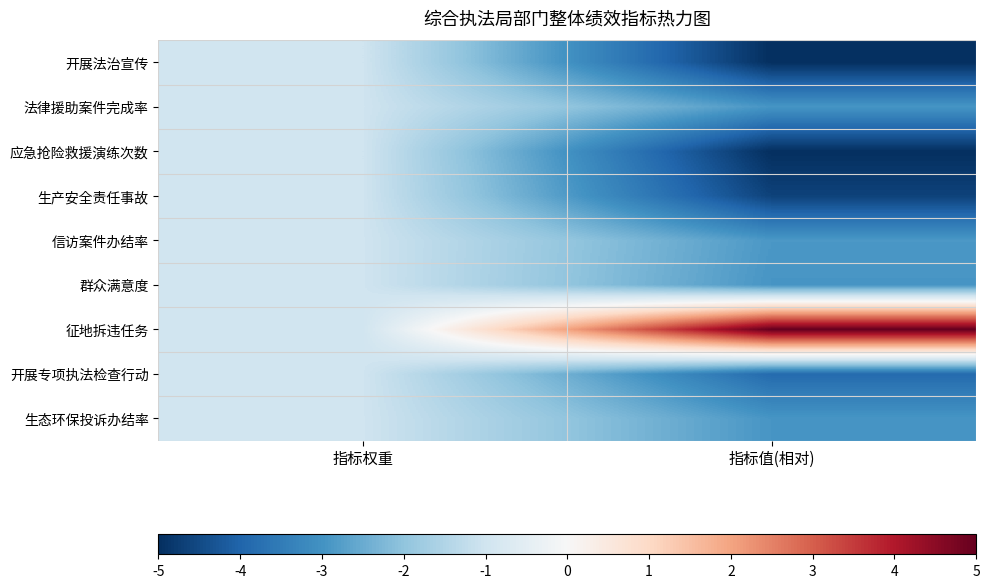

Reading left to right, list all the values displayed in this chart.

开展法治宣传: 指标权重=-1.0	指标值(相对)=-5.0
法律援助案件完成率: 指标权重=-1.0	指标值(相对)=-2.9
应急抢险救援演练次数: 指标权重=-1.0	指标值(相对)=-5.0
生产安全责任事故: 指标权重=-1.0	指标值(相对)=-4.6
信访案件办结率: 指标权重=-1.0	指标值(相对)=-2.9
群众满意度: 指标权重=-1.0	指标值(相对)=-2.9
征地拆违任务: 指标权重=-1.0	指标值(相对)=5.0
开展专项执法检查行动: 指标权重=-1.0	指标值(相对)=-3.9
生态环保投诉办结率: 指标权重=-1.0	指标值(相对)=-2.9